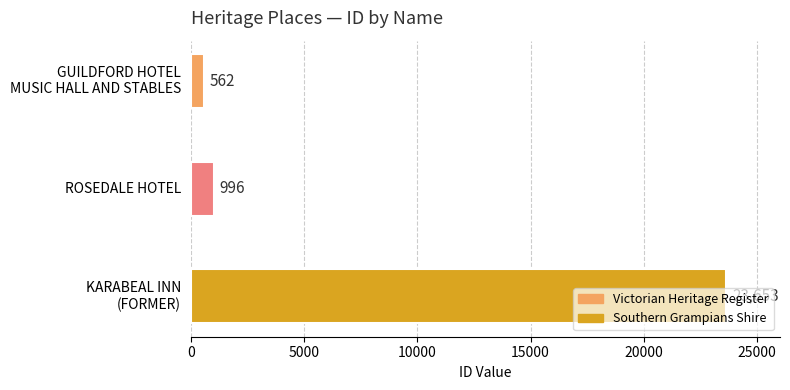

What is the minimum value shown in the chart?

562